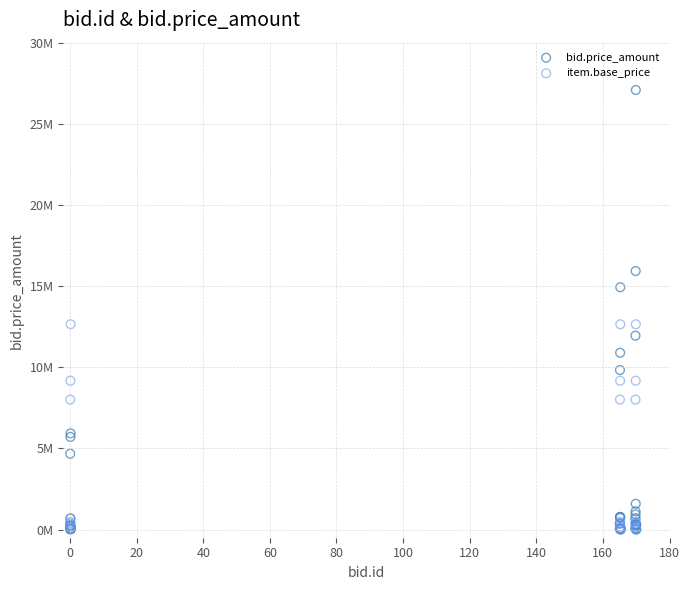

Which series reaches the maximum Y coordinate?

bid.price_amount